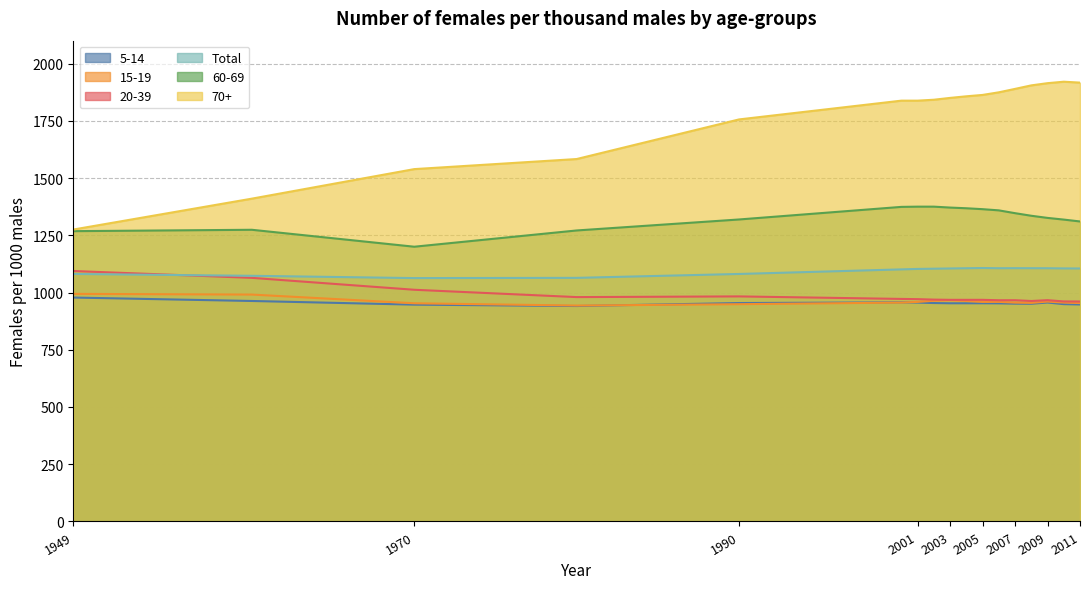

How many interior local valleys does the 5-14 series have?

2